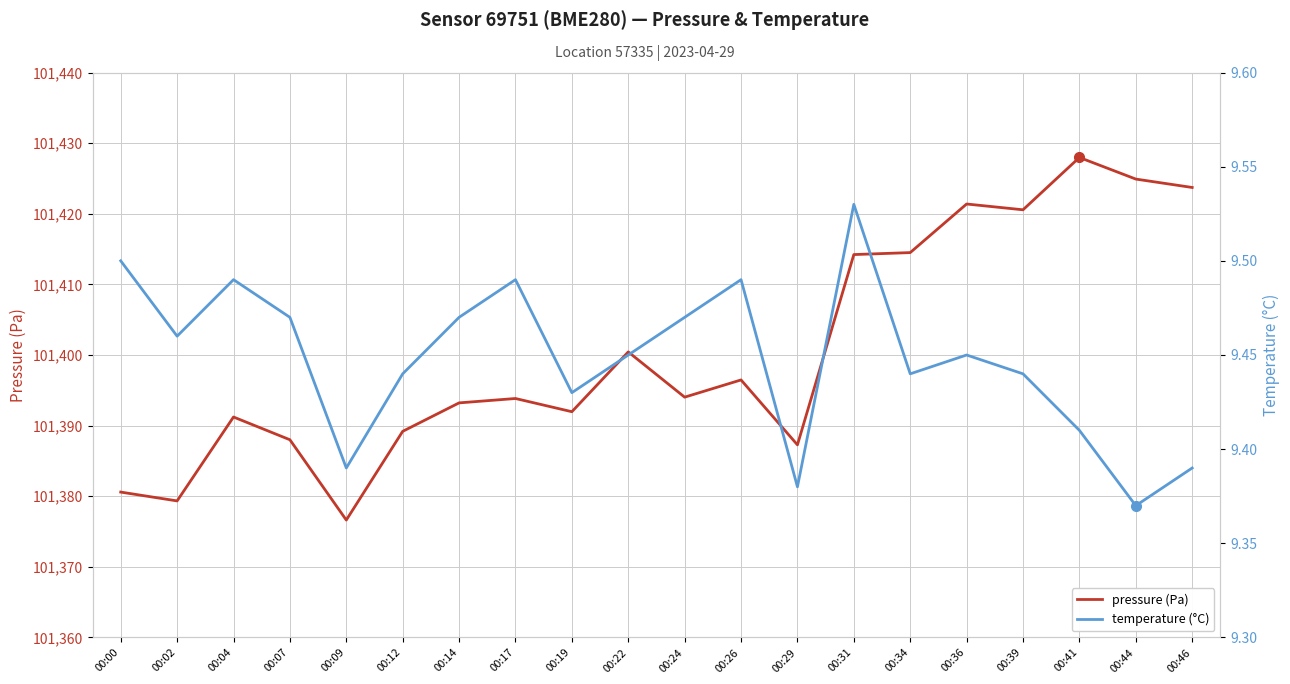

At which category does the chart reach its minimum across all series?

00:44